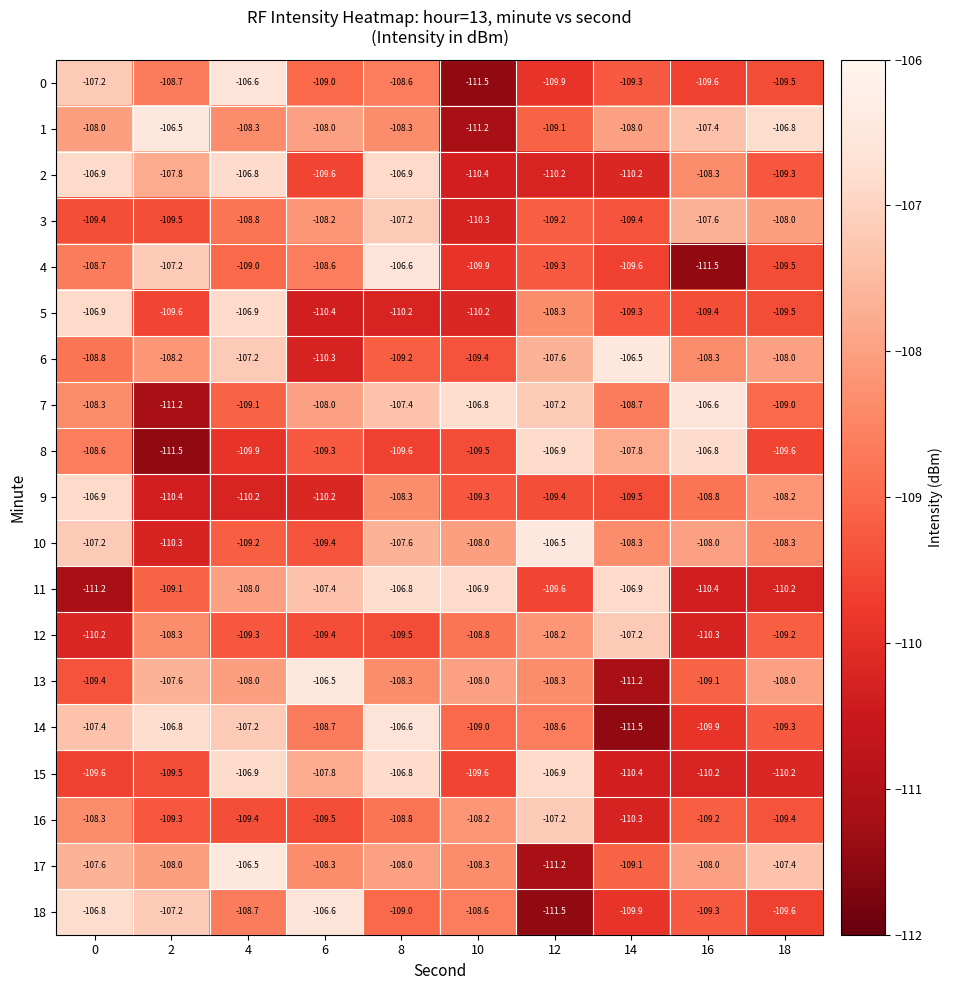

What is the maximum value for 11?

-106.8